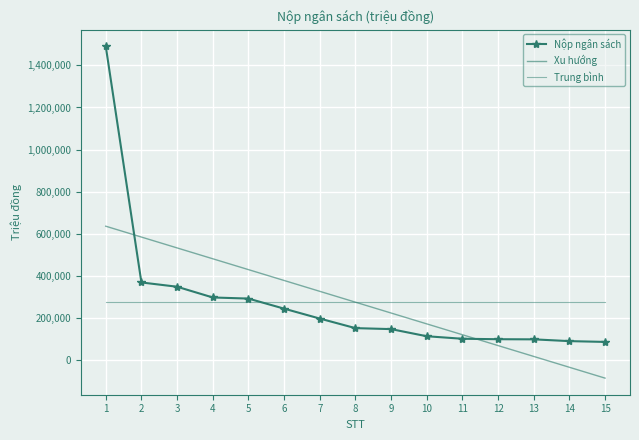

True or false: Xu hướng has more than 1 interior local peaks.

False